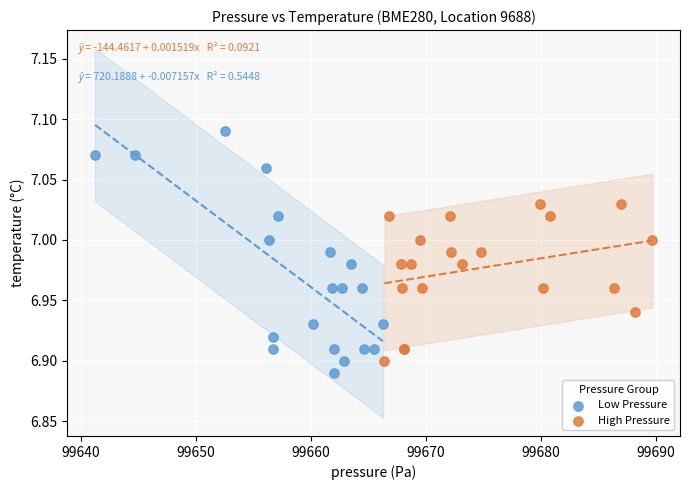

Which series has the widest spread of Y values?

Low Pressure